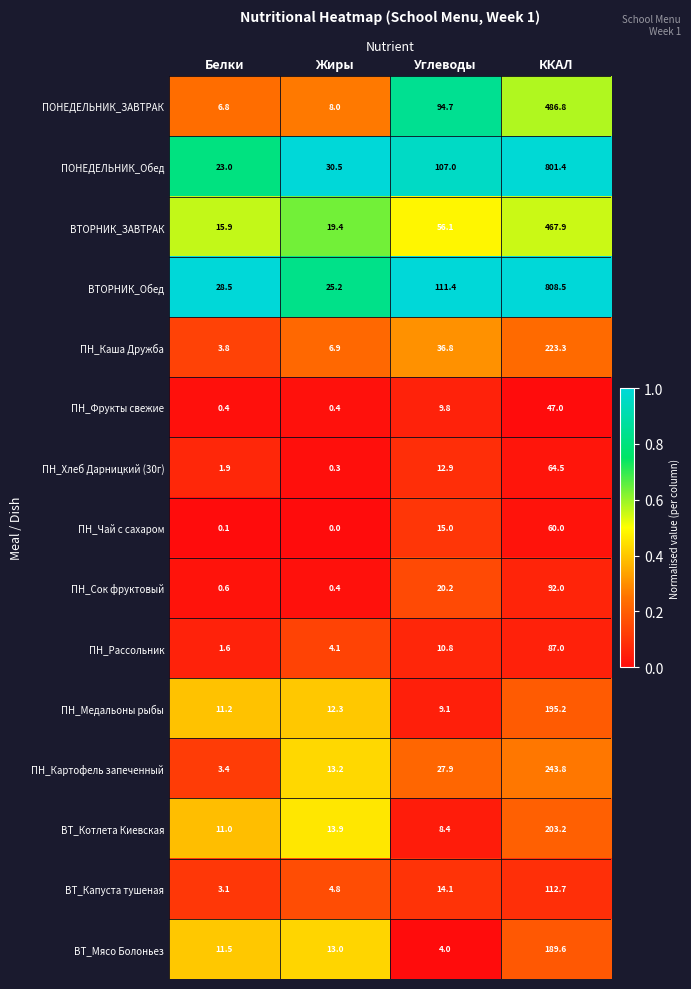

Count the number of data series in this chart.

15